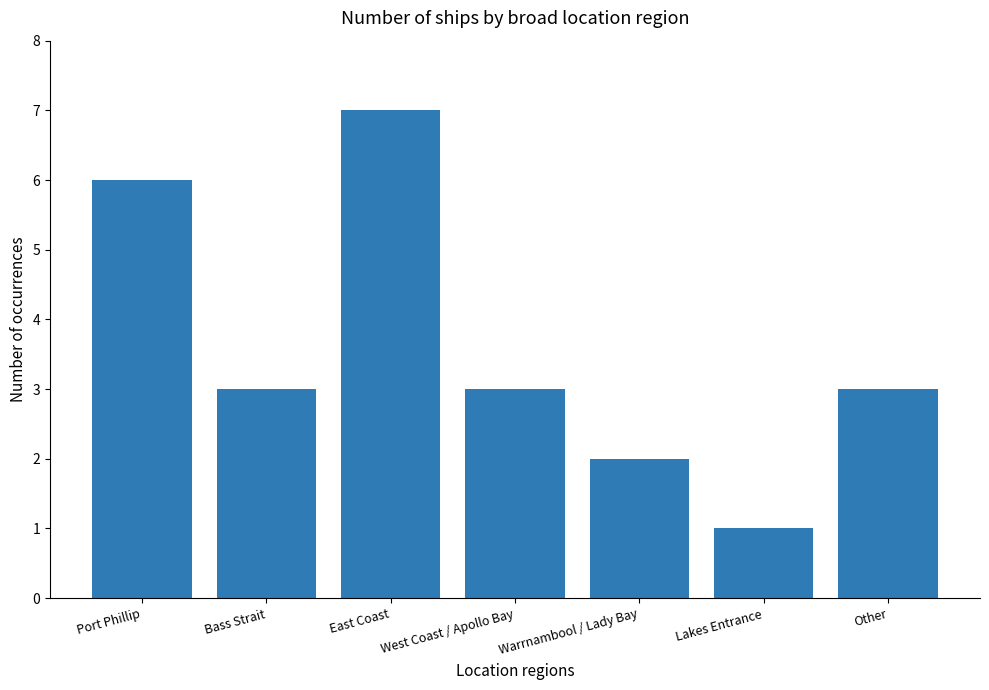

What is the label of the 6th bar from the left?

Lakes Entrance